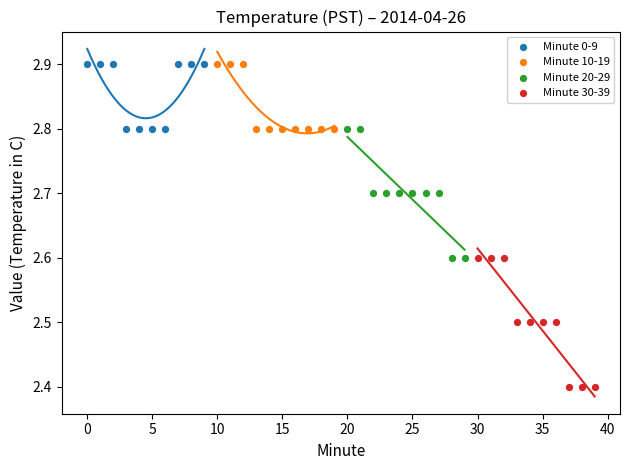

Which series has the largest Y range (max minus min)?

Minute 30-39